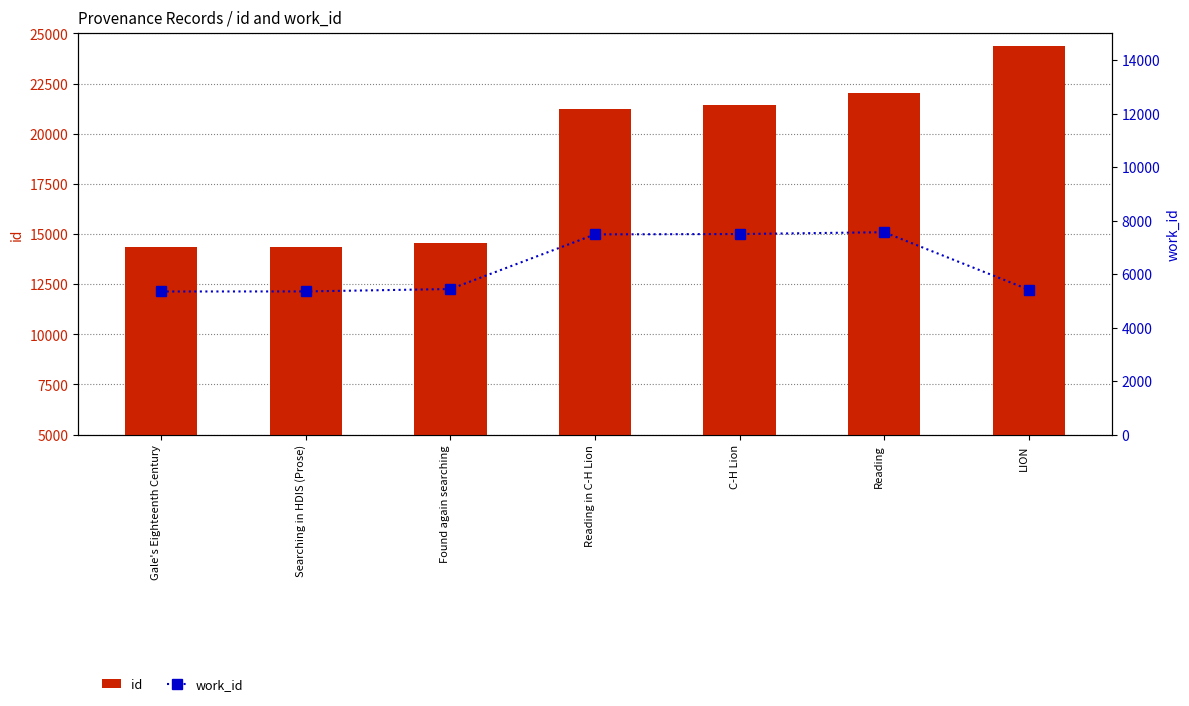

What is the sum of the id values at Reading in C-H Lion and C-H Lion?

42627